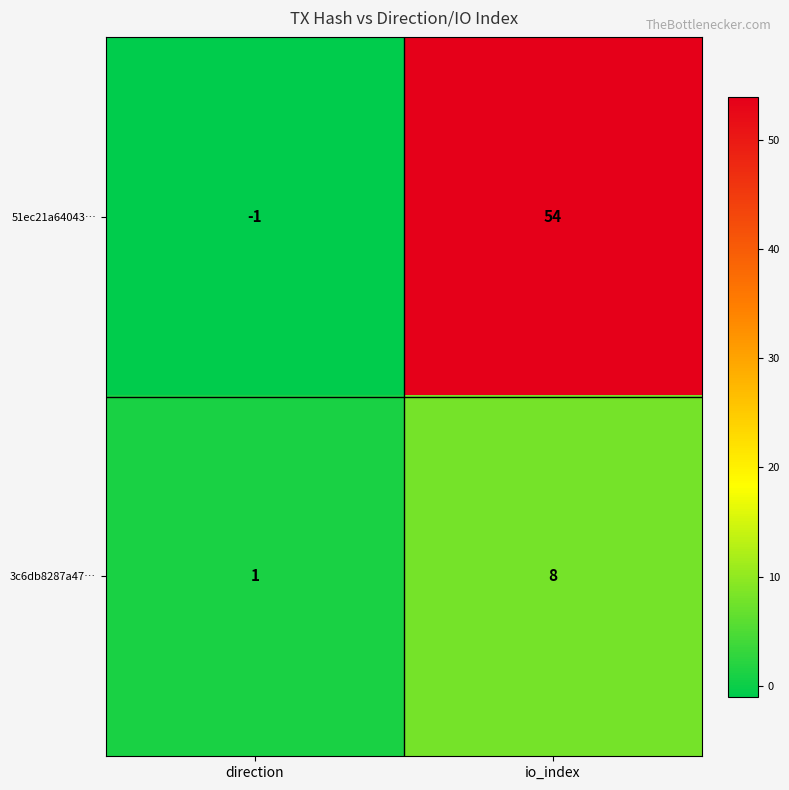

Is the value of 3c6db8287a47… at direction greater than the value of 51ec21a64043… at io_index?

No